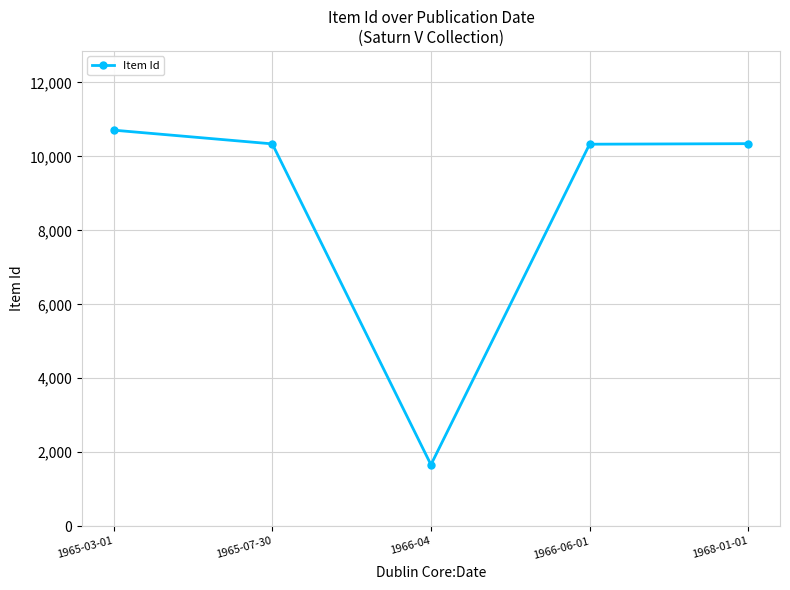

What is the minimum value shown in the chart?

1663